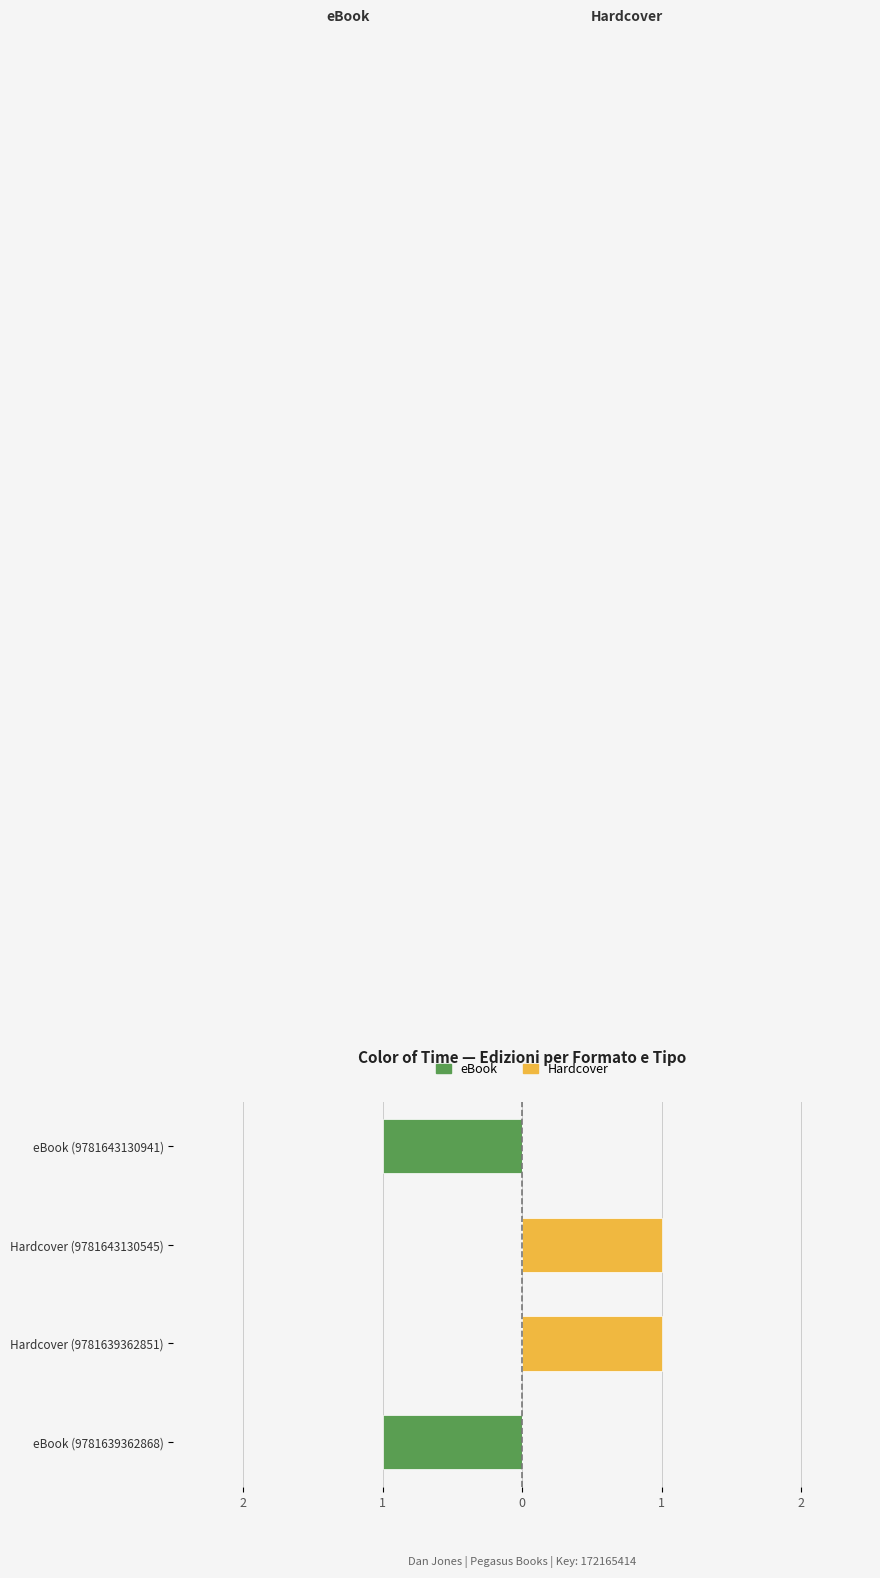

What are all the series names shown in the legend?

eBook, Hardcover